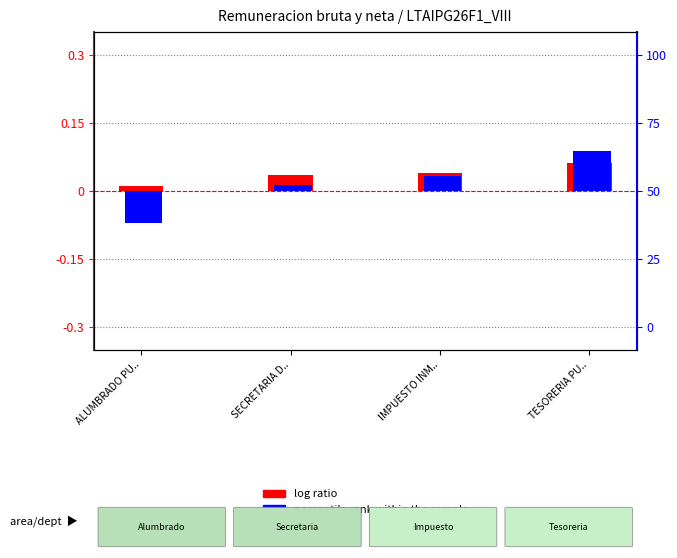

How many bars are there in each group?

2